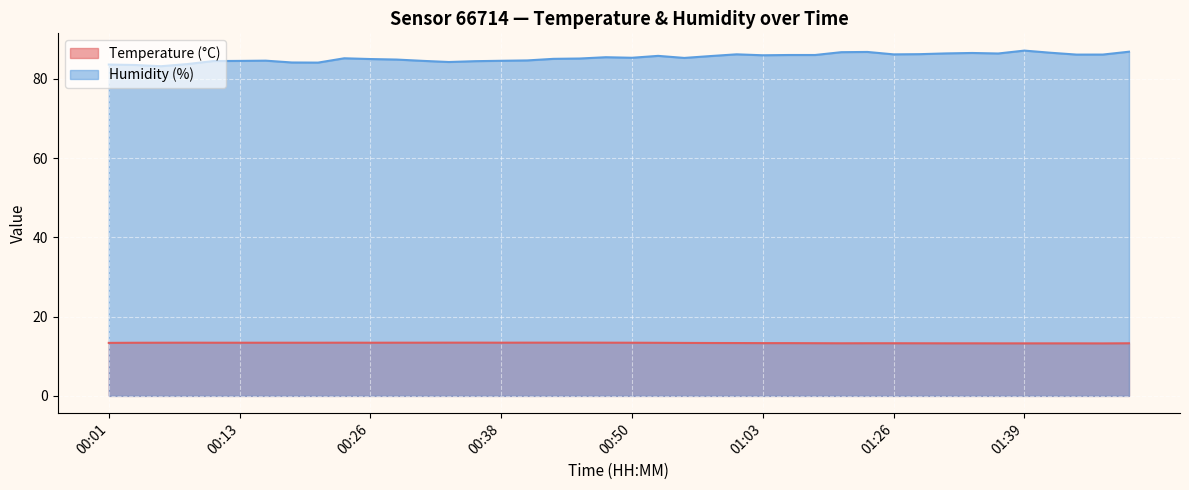

What is the total value across all series at 01:29?

99.5